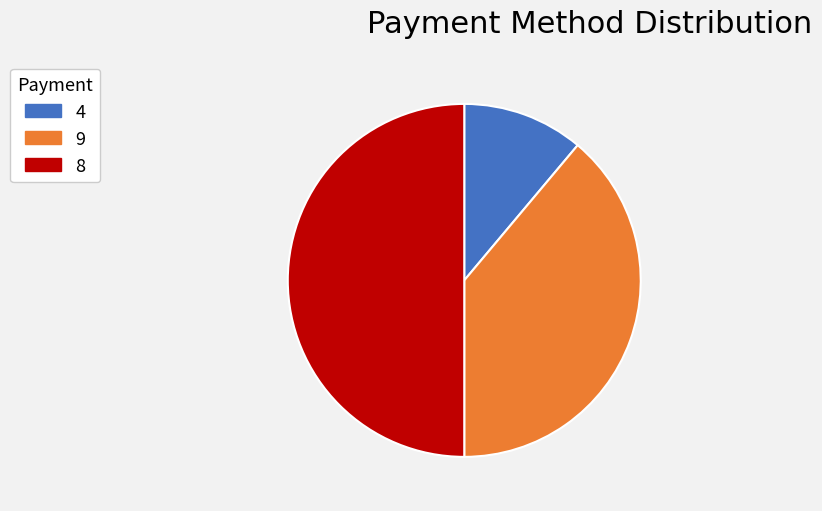

Is the sum of 4 and 8 greater than half?

Yes